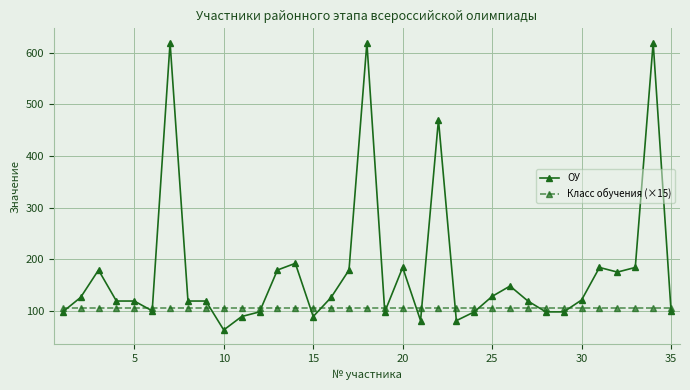

Does the chart have visible grid lines?

Yes